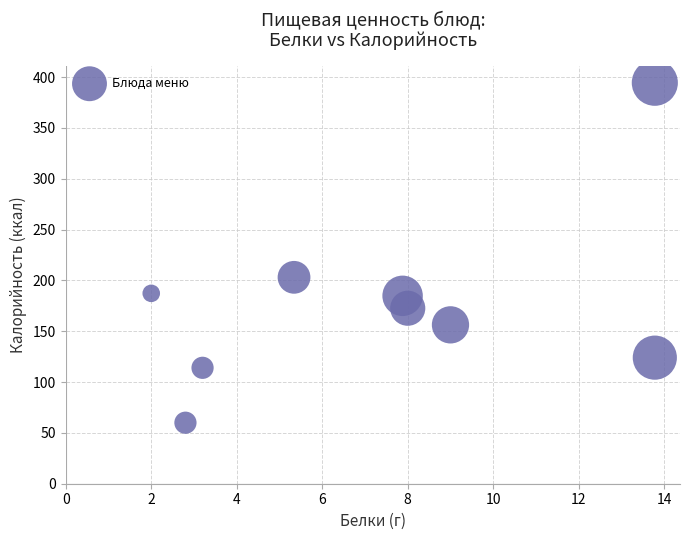

What is the average Y value?

177.4